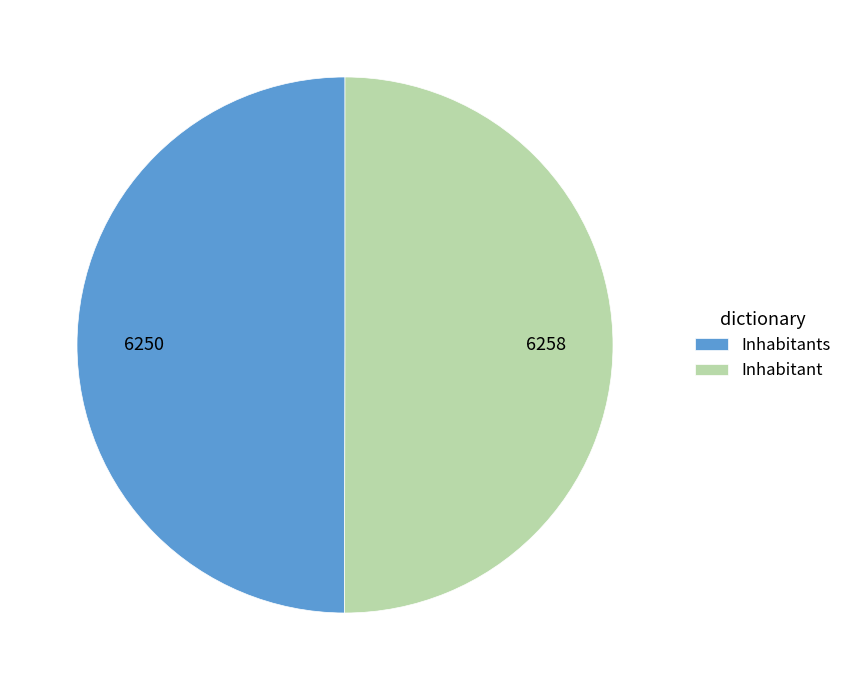

Combined, do Inhabitants and Inhabitant account for over 50%?

Yes